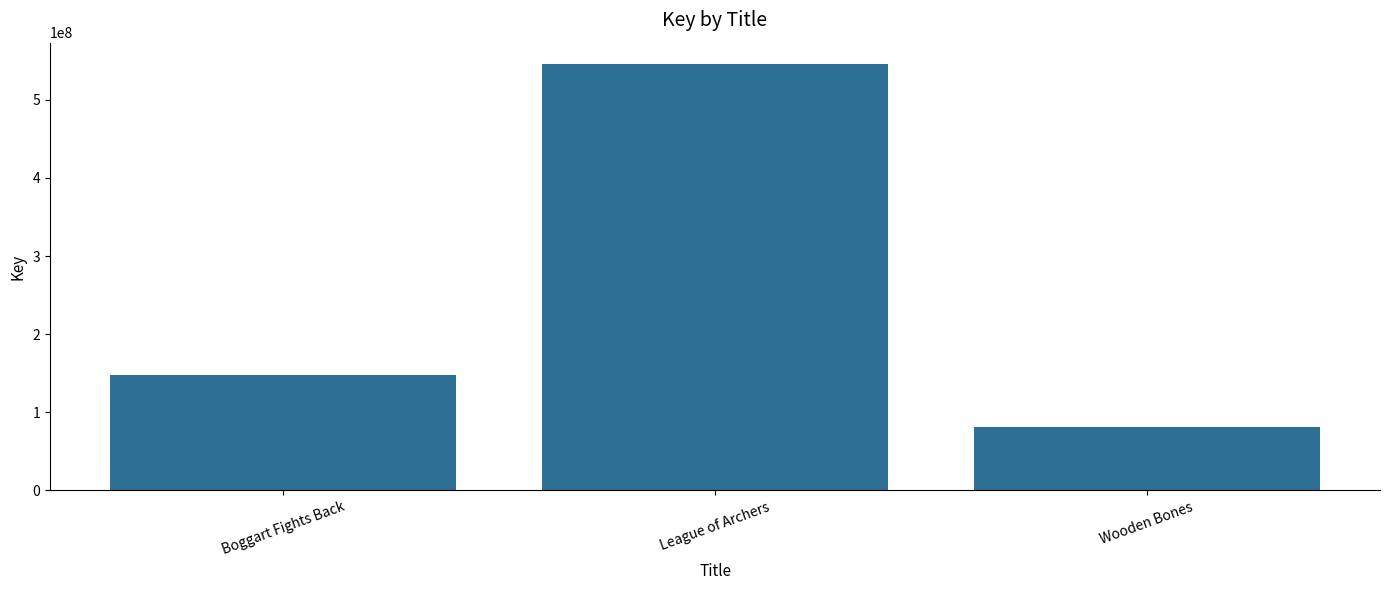

Is it true that the value at Boggart Fights Back is 147400303?

True